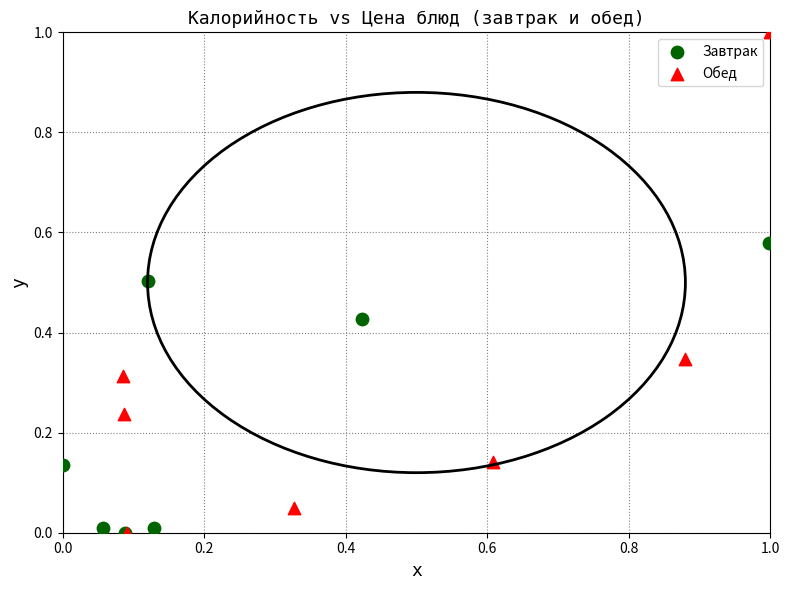

What are all the series names shown in the legend?

Завтрак, Обед